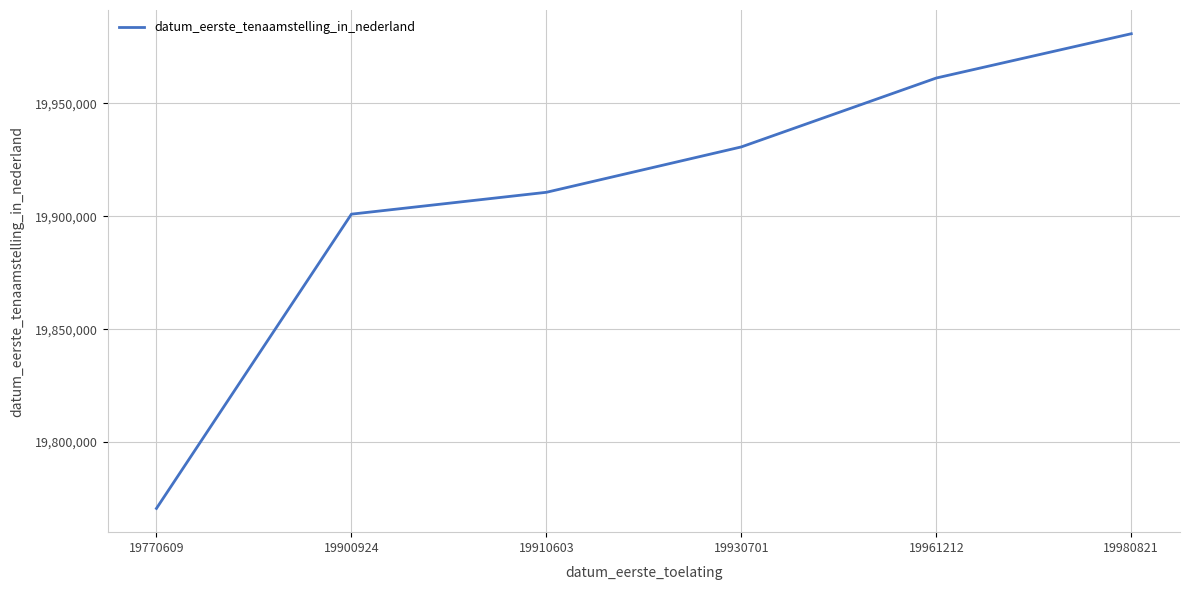

What is the difference between the second highest and second lowest values?

60288